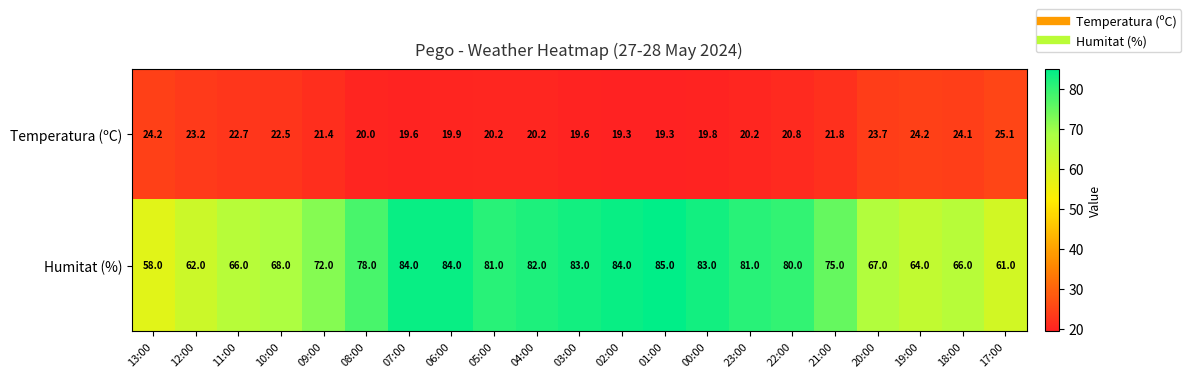

Which series has the widest spread of values?

Humitat (%)